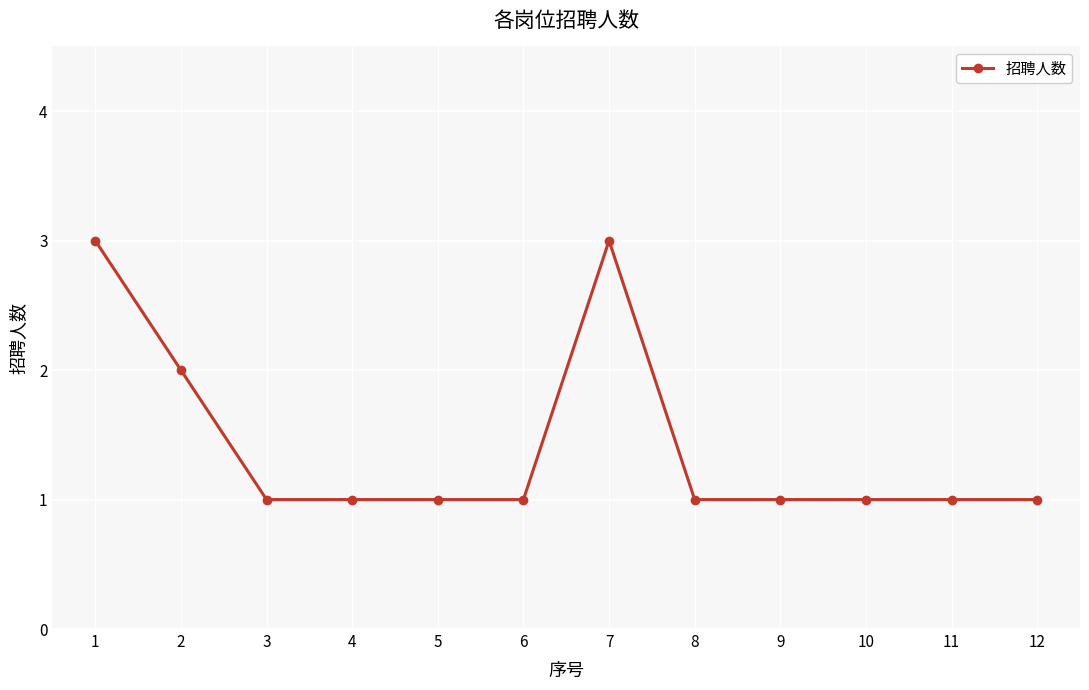

What is the ratio of the value at 3 to the value at 5?

1.0